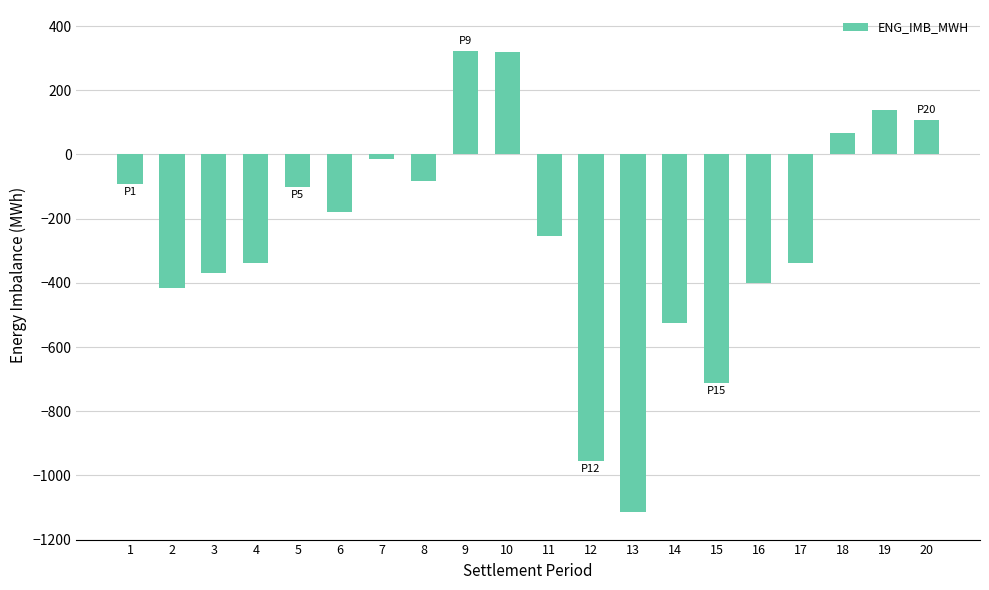

How many bars are there in total?

20